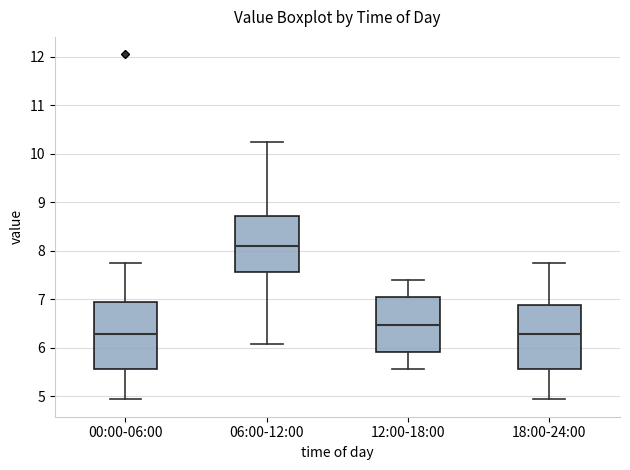

Where does the median line of the box for 12:00-18:00 sit on the y-axis? The values are not printed on the chart, so give them approximately, as read against the axis.

6.5